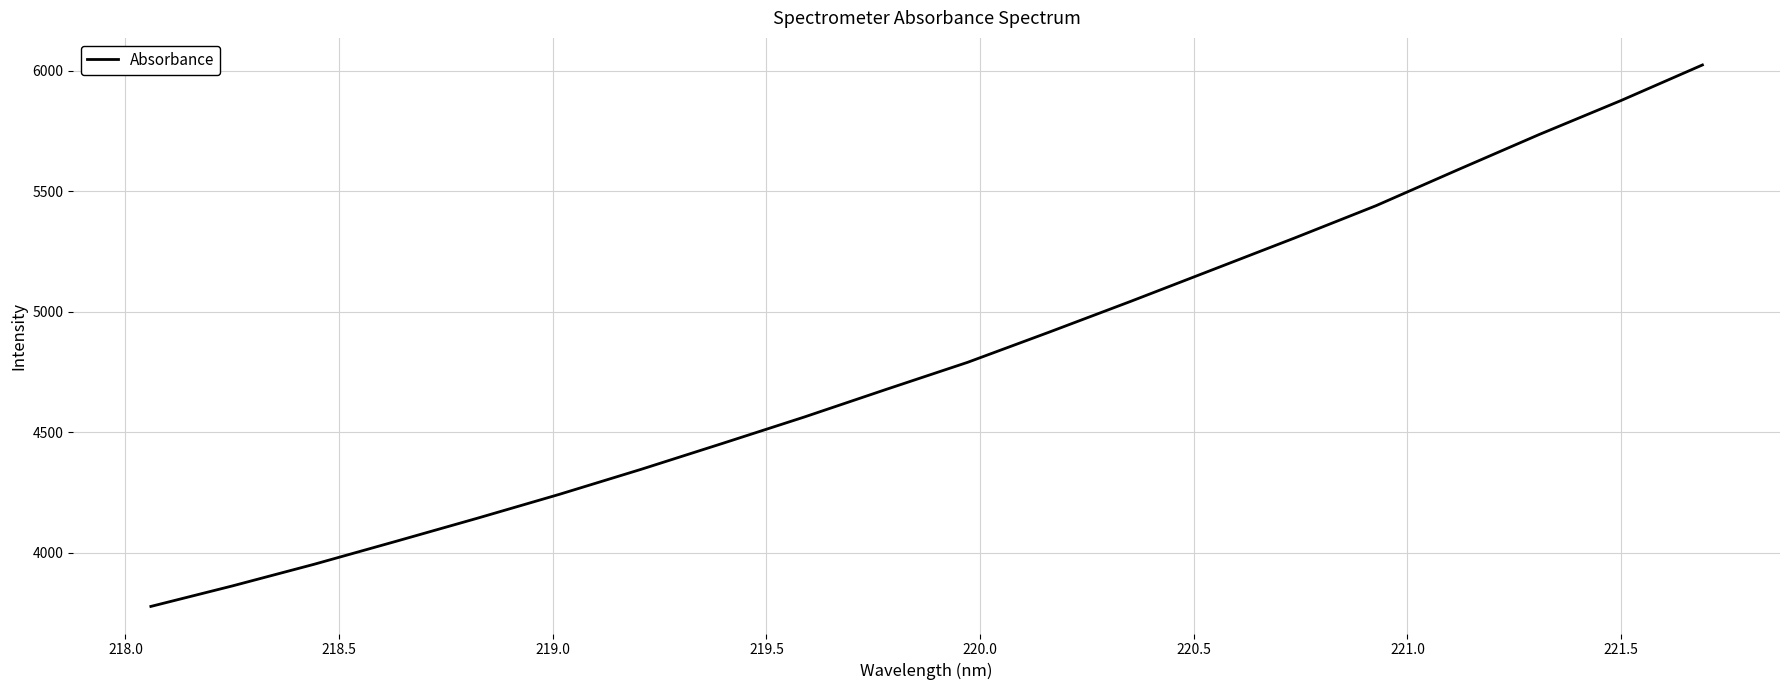

What is the smallest value displayed?

3776.3